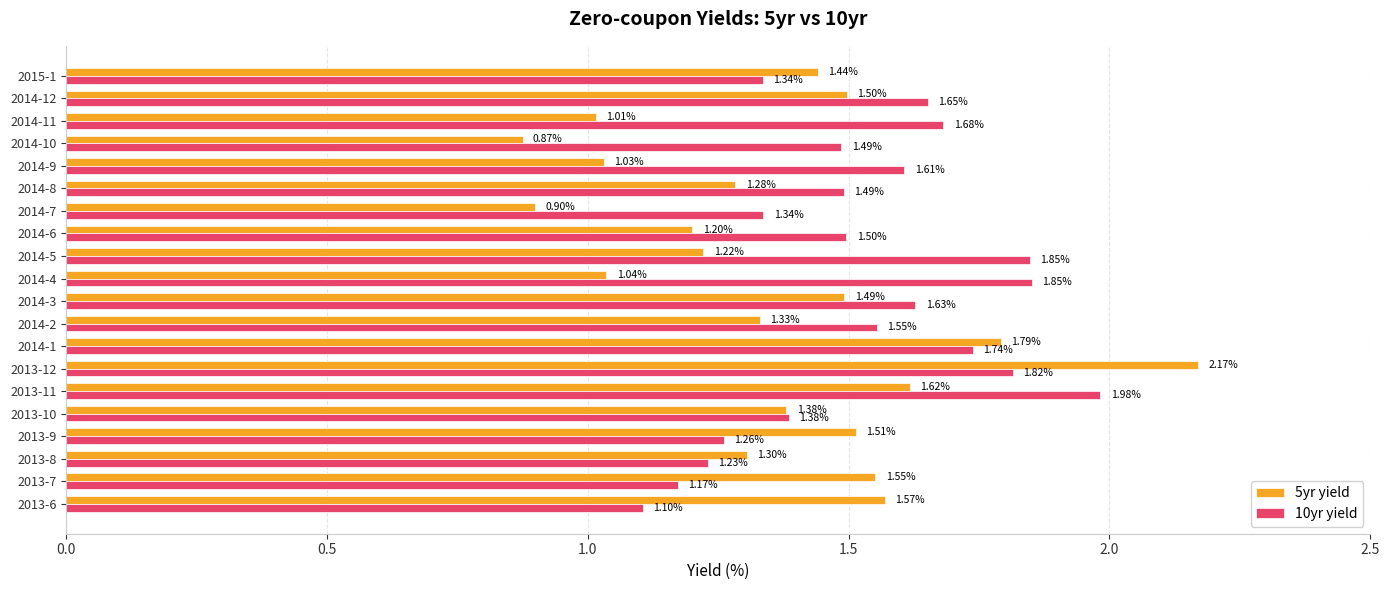

What are all the series names shown in the legend?

5yr yield, 10yr yield